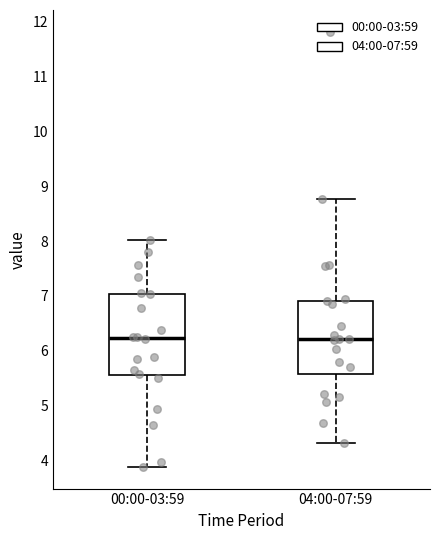

Which box is the tallest, from its lower edge to its upper edge?

00:00-03:59